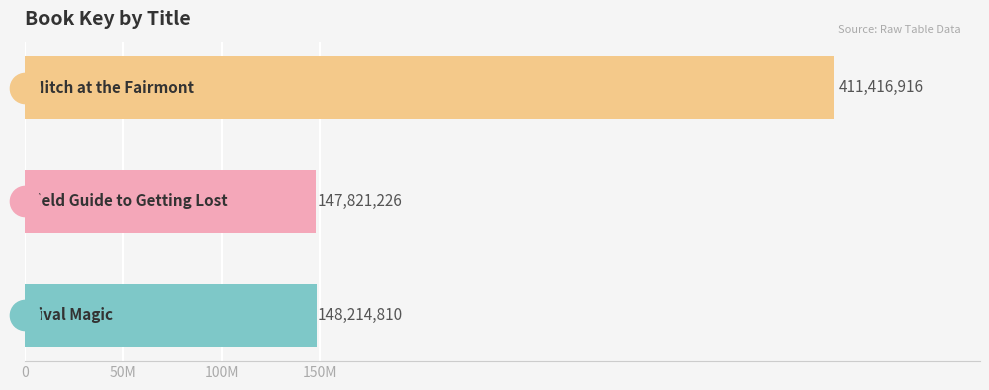

What is the smallest value displayed?

147821226